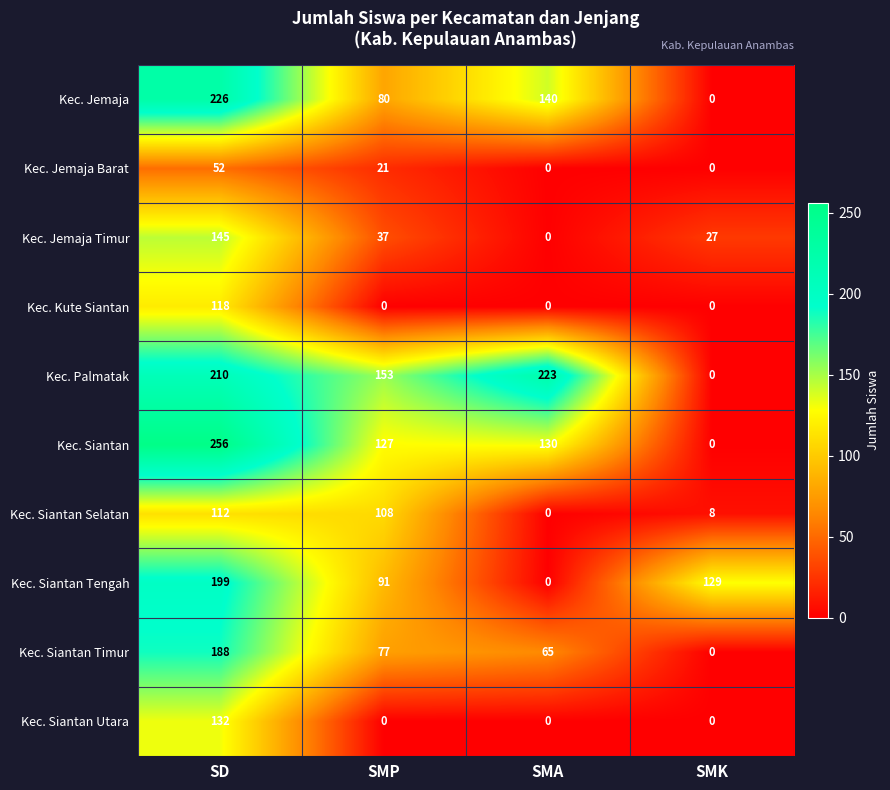

List the series in order of their peak value, lowest first.

Kec. Jemaja Barat, Kec. Siantan Selatan, Kec. Kute Siantan, Kec. Siantan Utara, Kec. Jemaja Timur, Kec. Siantan Timur, Kec. Siantan Tengah, Kec. Palmatak, Kec. Jemaja, Kec. Siantan